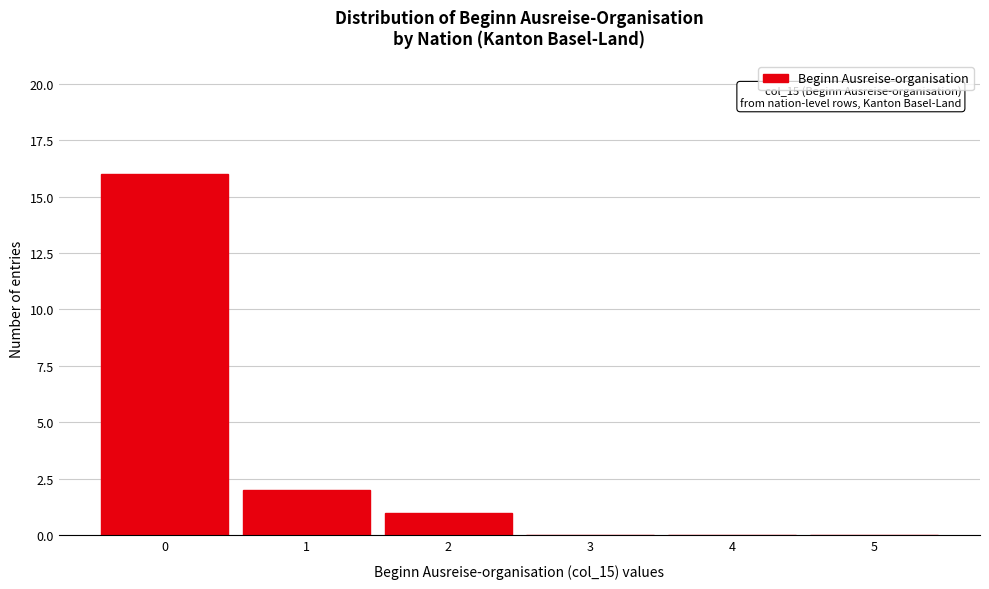

Over which range of the x-axis is the bar tallest?

-0.5 to 0.5